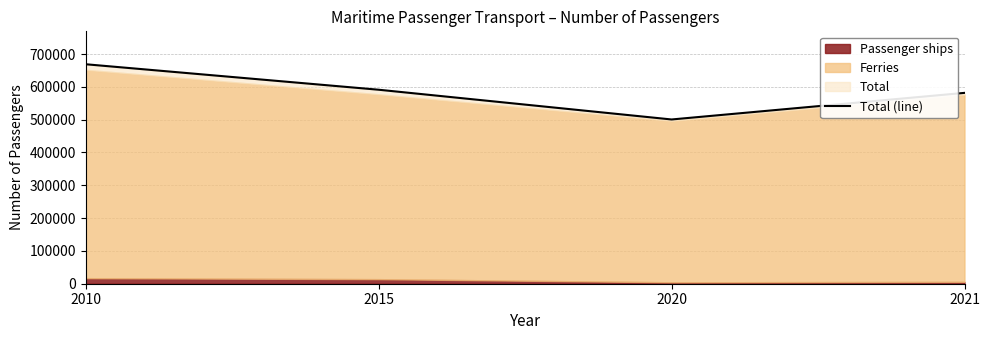

Rank the categories by value from highest to lowest.

2010, 2015, 2021, 2020